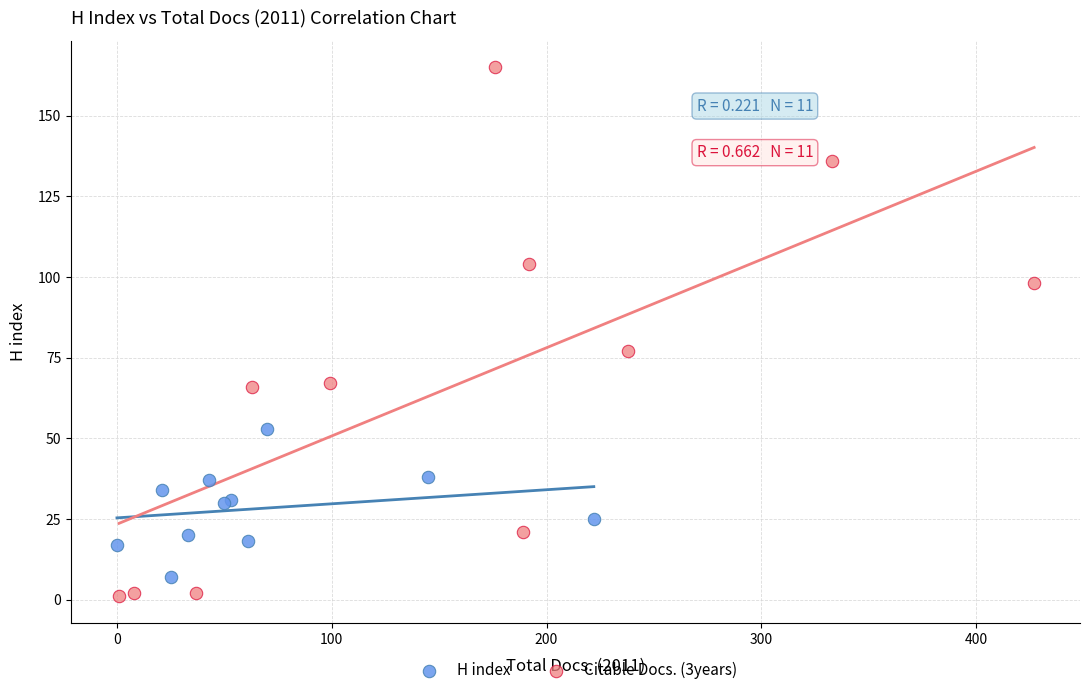

Which series reaches the maximum Y coordinate?

Citable Docs. (3years)